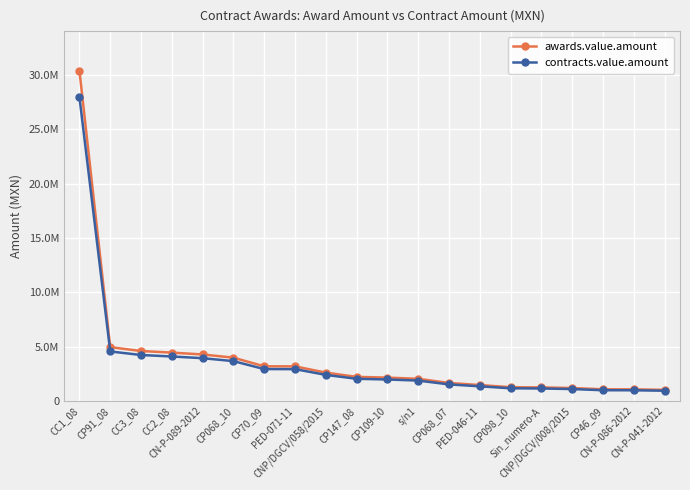

Is this an area chart (filled region under the line)?

No